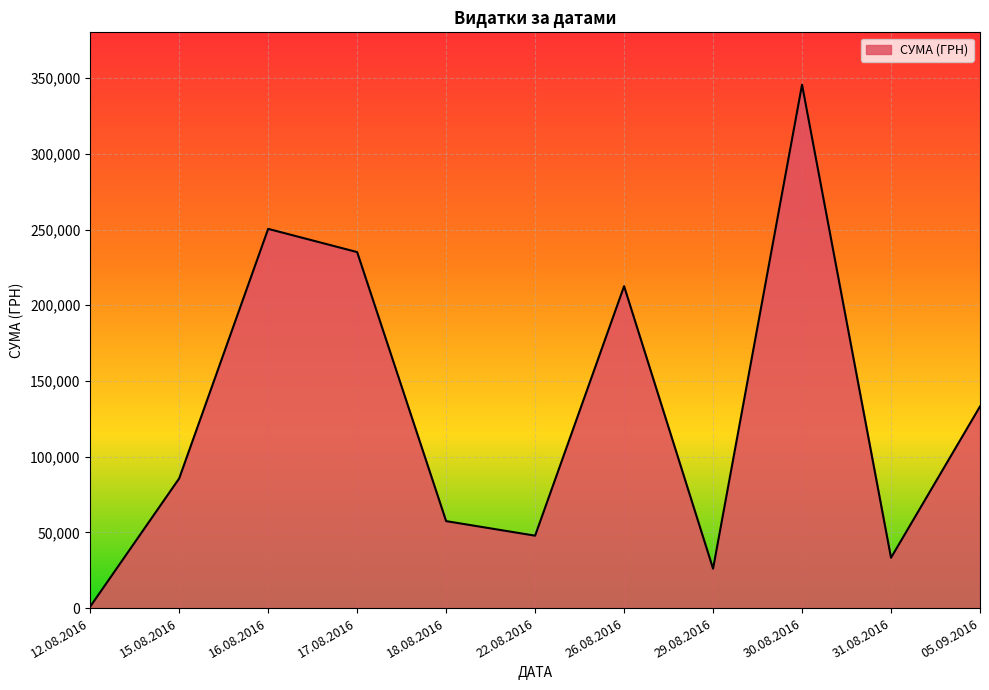

The value at 16.08.2016 is 83685.4. True or false?

False